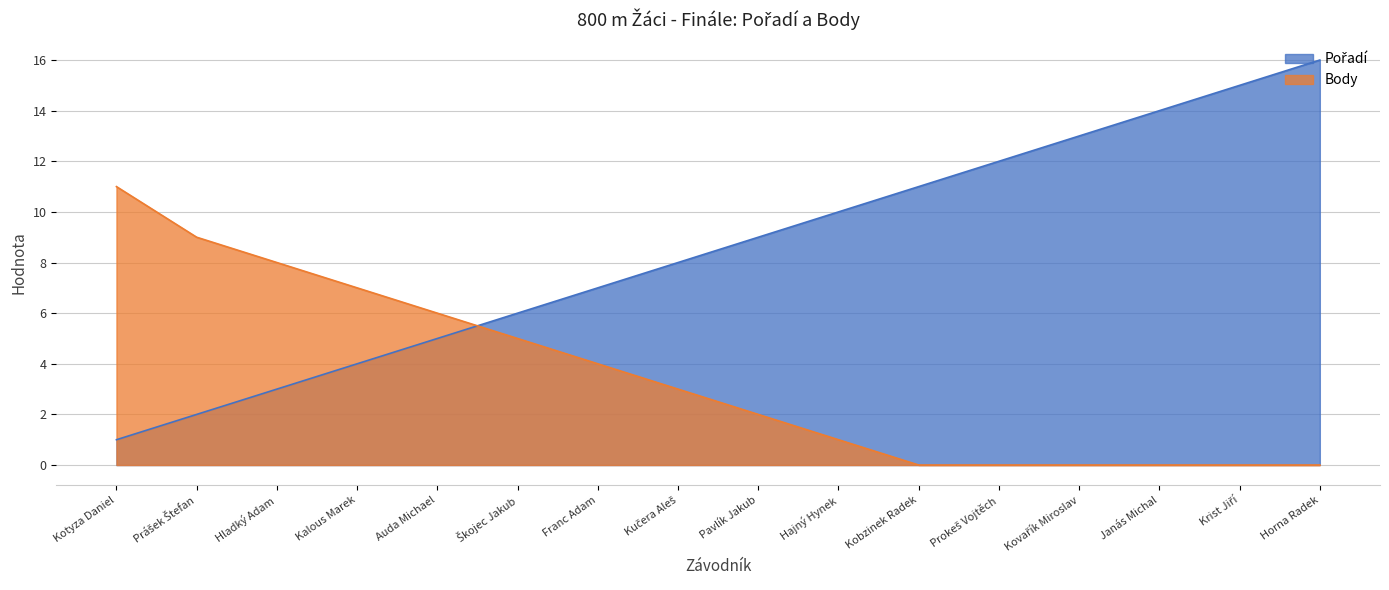

What is the label of the 13th point from the right?

Kalous Marek